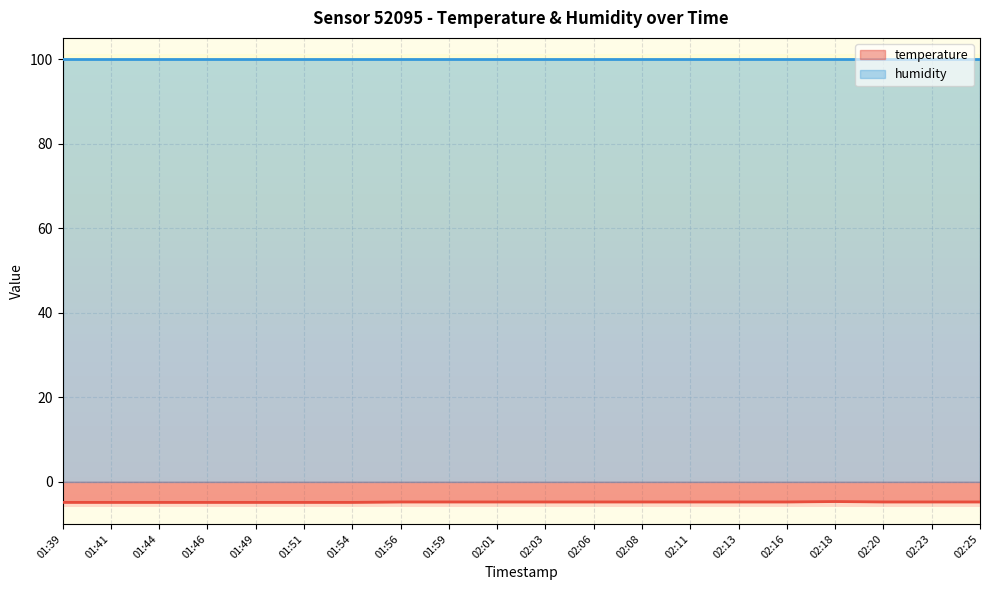

Is the value of temperature at 01:46 greater than the value of humidity at 01:44?

No